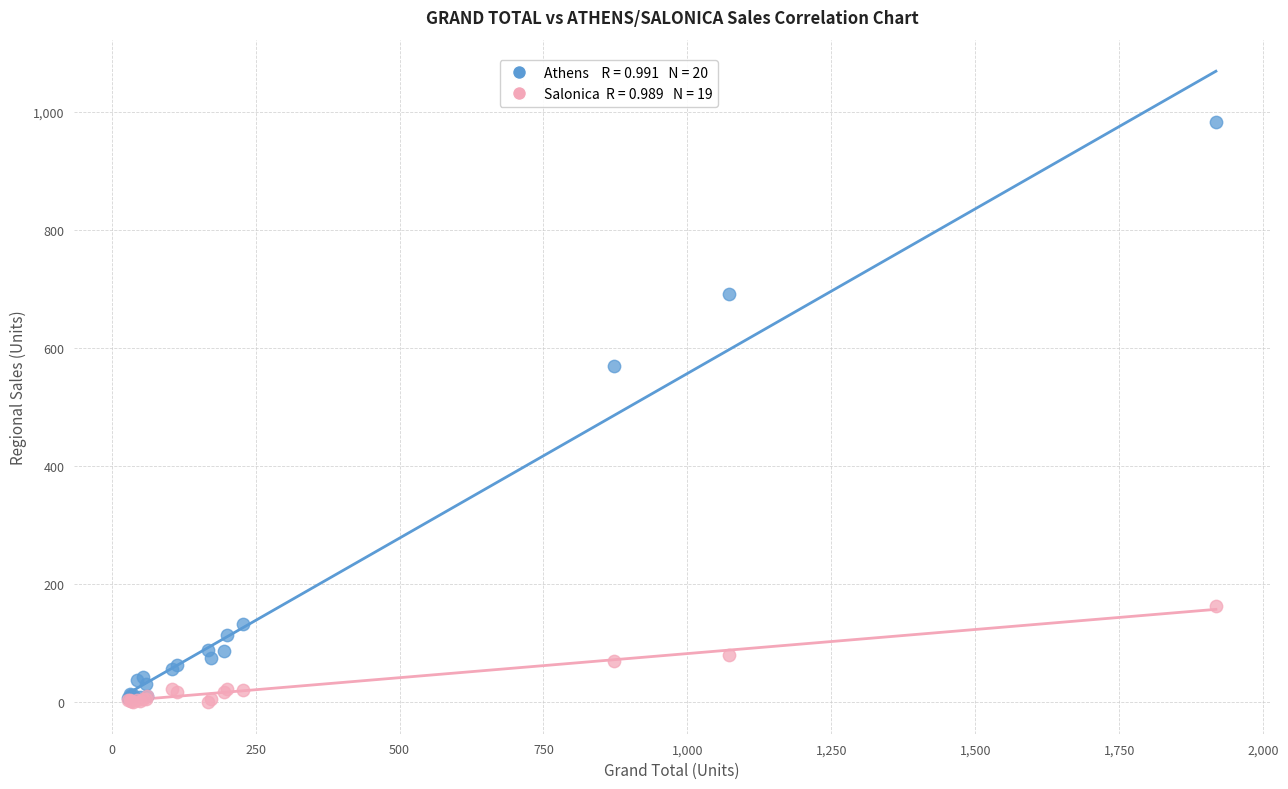

Across all series, what Y value is closest to 491?

569